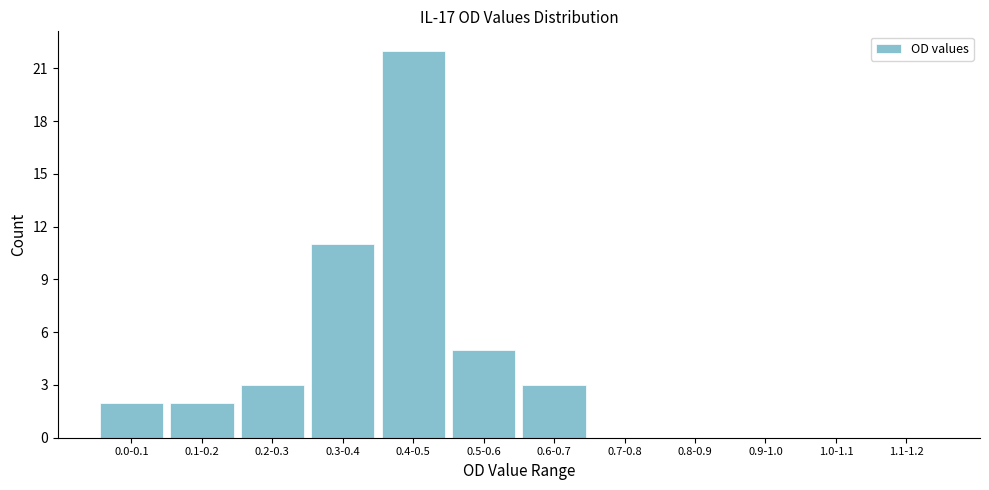

Reading right to left, extract all data points from this chart.

1.1-1.2=0	1.0-1.1=0	0.9-1.0=0	0.8-0.9=0	0.7-0.8=0	0.6-0.7=3	0.5-0.6=5	0.4-0.5=22	0.3-0.4=11	0.2-0.3=3	0.1-0.2=2	0.0-0.1=2